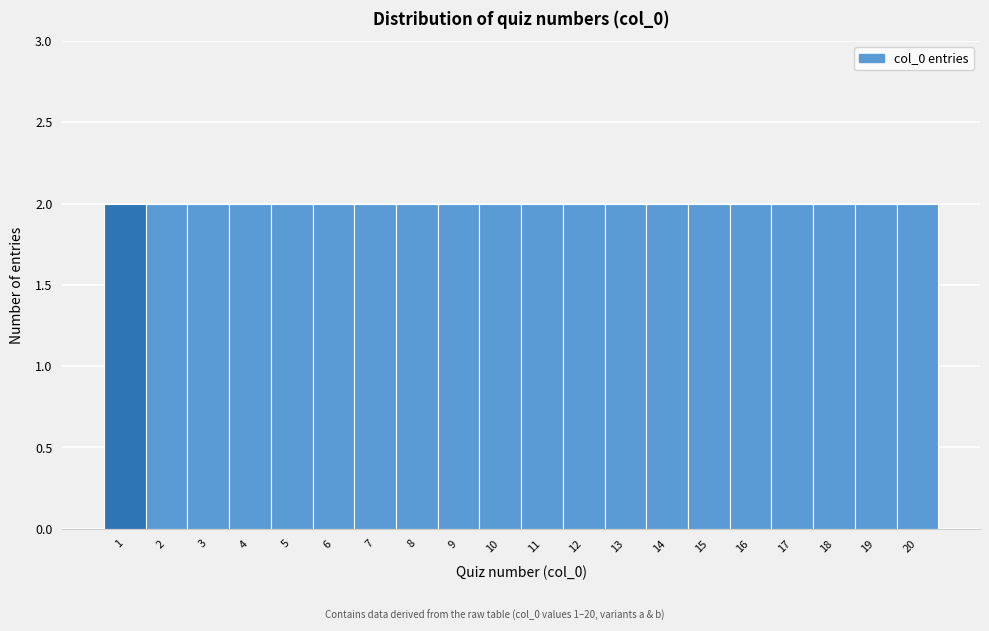

Reading left to right, list every bar in this chart as the range it spans on the x-axis followed by its height. The values are not printed on the chart, so give them approximately, as read against the axis.

0.5 to 1.5: 2
1.5 to 2.5: 2
2.5 to 3.5: 2
3.5 to 4.5: 2
4.5 to 5.5: 2
5.5 to 6.5: 2
6.5 to 7.5: 2
7.5 to 8.5: 2
8.5 to 9.5: 2
9.5 to 10.5: 2
10.5 to 11.5: 2
11.5 to 12.5: 2
12.5 to 13.5: 2
13.5 to 14.5: 2
14.5 to 15.5: 2
15.5 to 16.5: 2
16.5 to 17.5: 2
17.5 to 18.5: 2
18.5 to 19.5: 2
19.5 to 20.5: 2